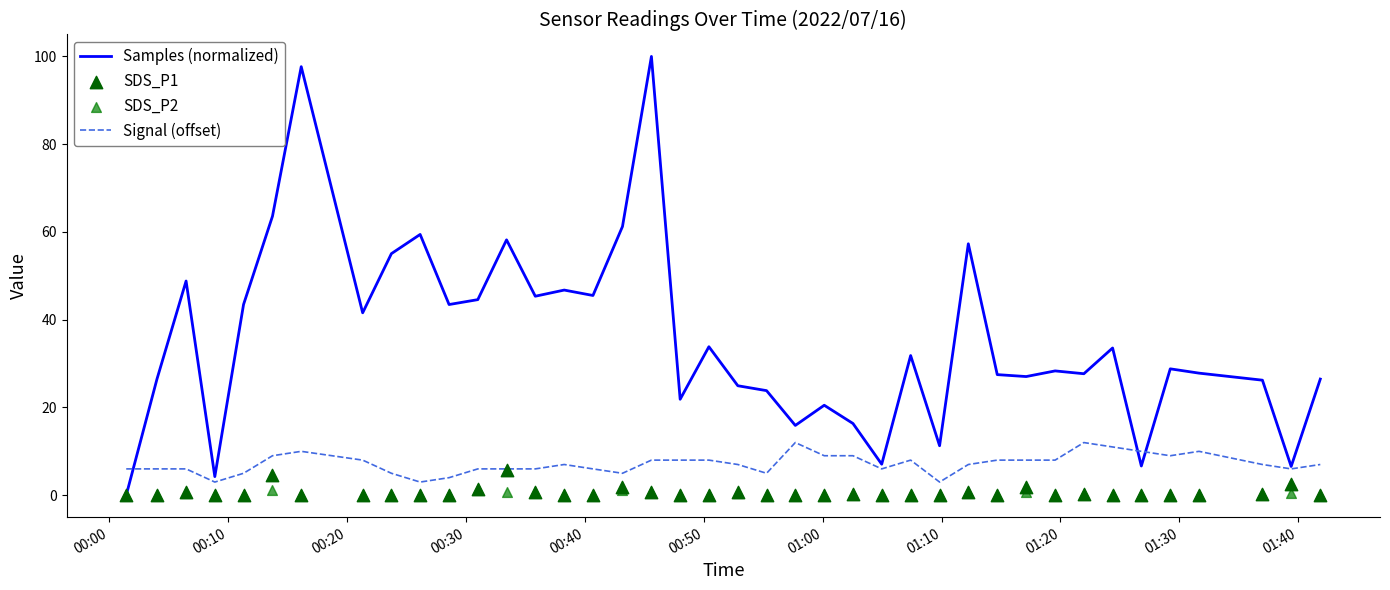

What are all the series names shown in the legend?

Samples (normalized), Signal (offset), SDS_P1, SDS_P2